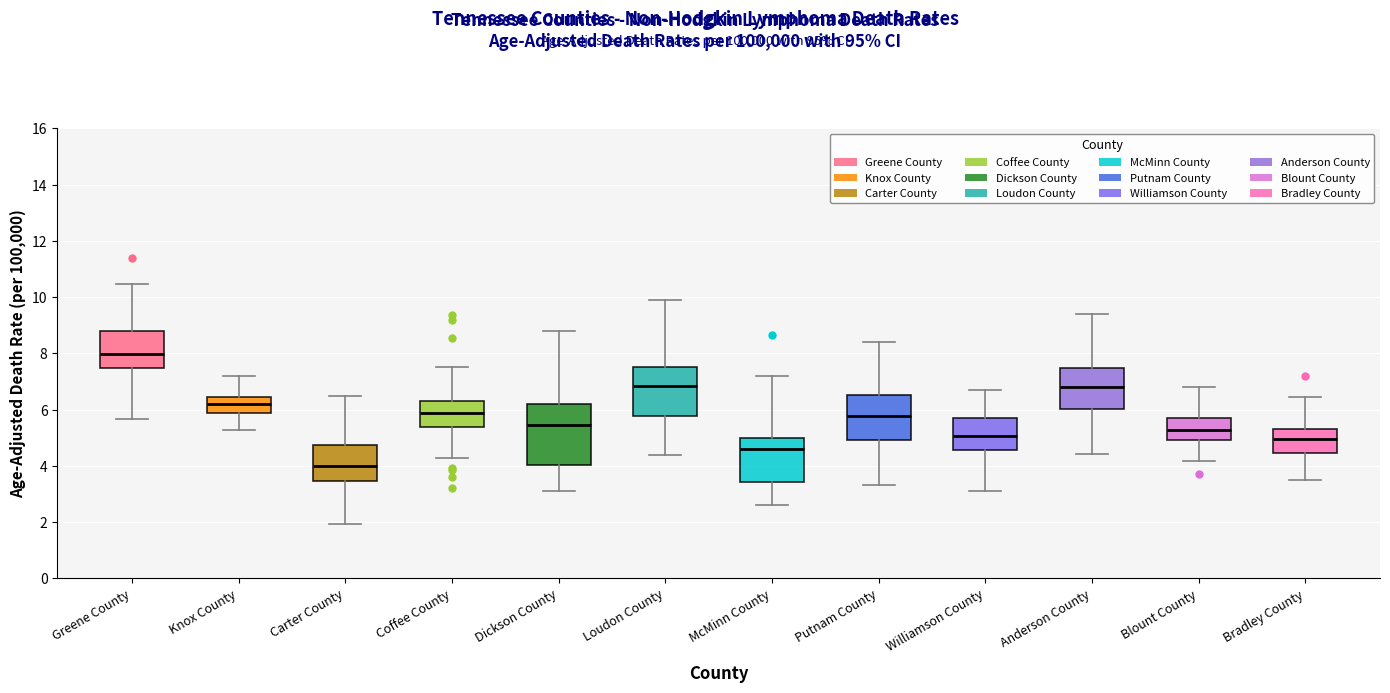

Comparing the boxes themselves (not the whiskers), which one is the tallest?

Dickson County